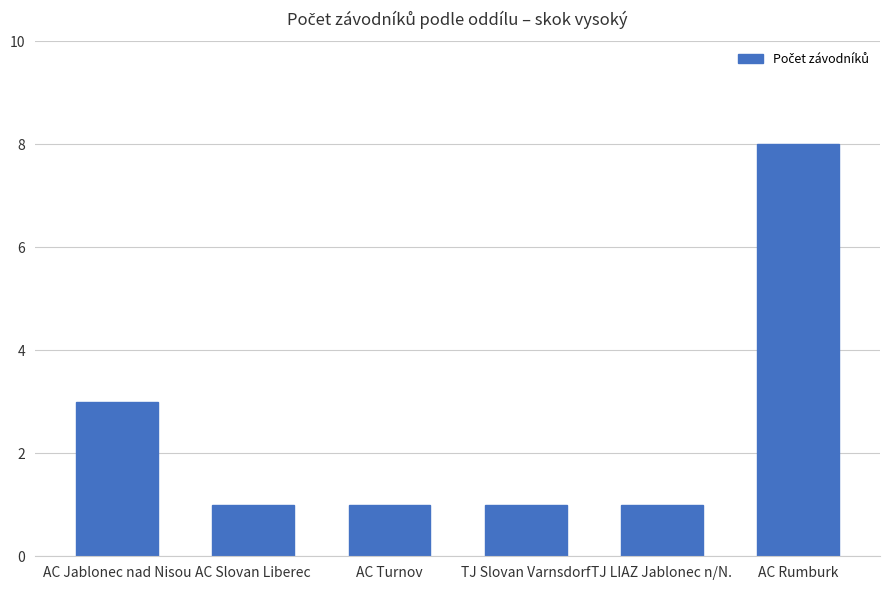

What is the change in value from AC Jablonec nad Nisou to AC Rumburk?

+5